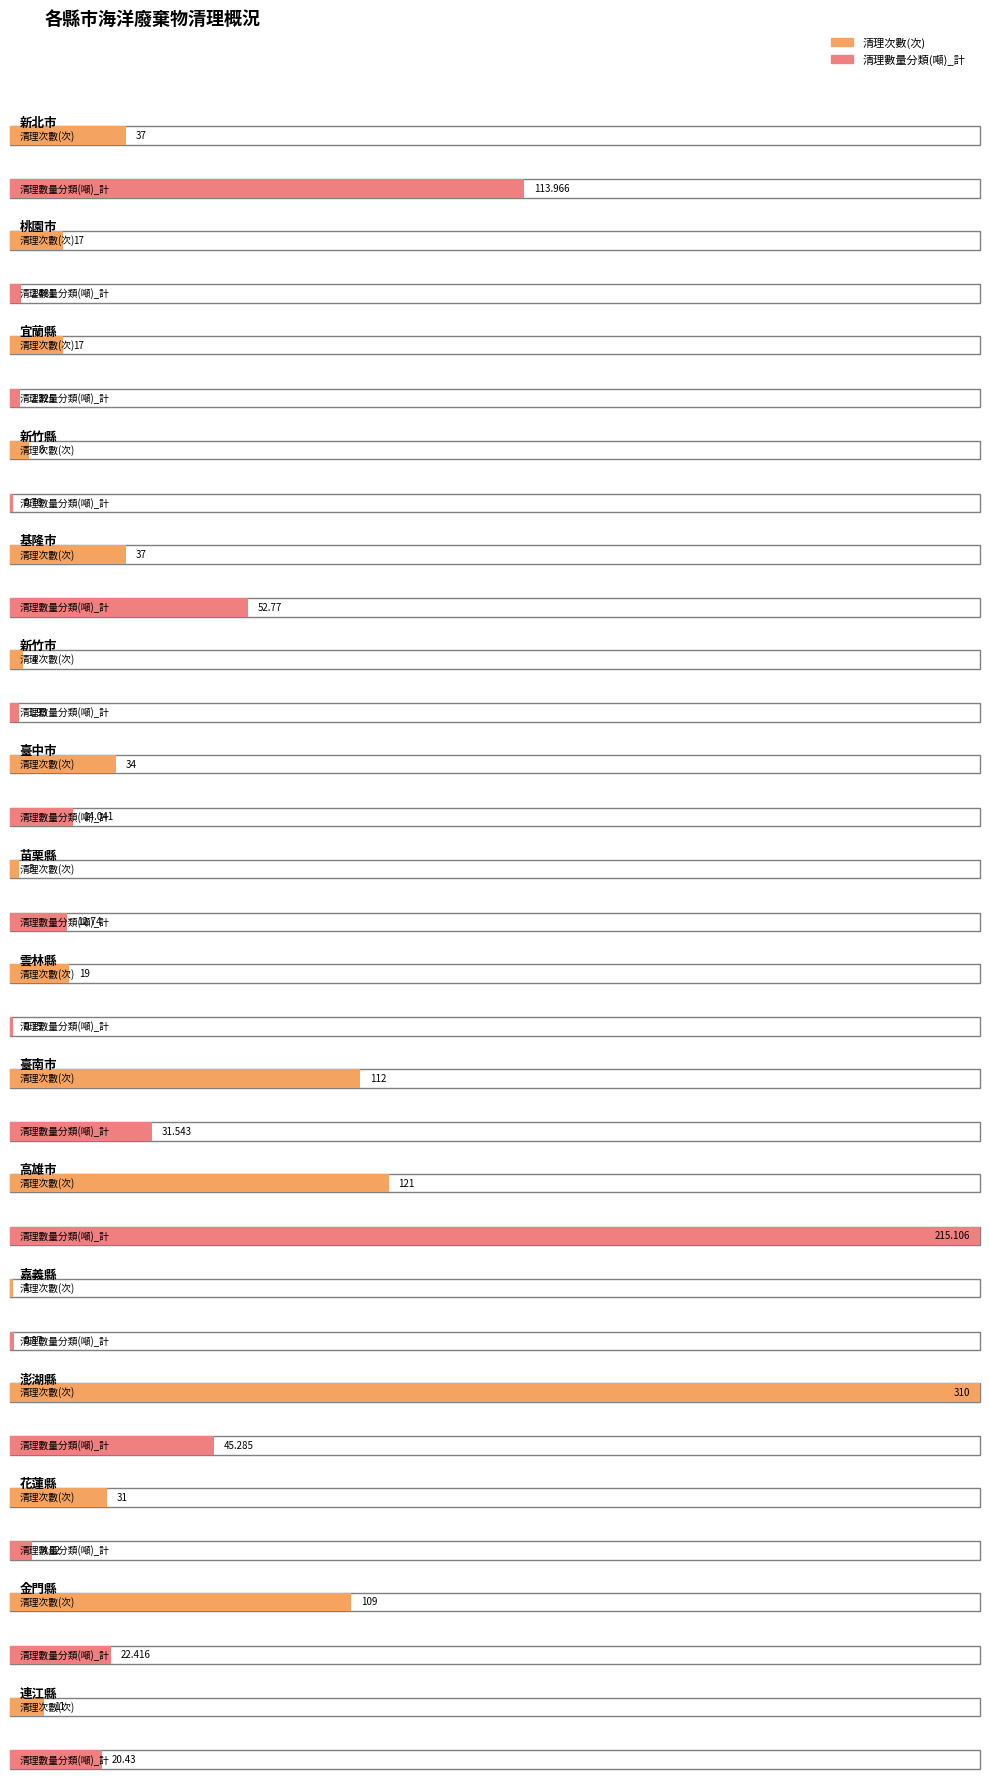

Which has a higher value, 高雄市 or 連江縣?

高雄市